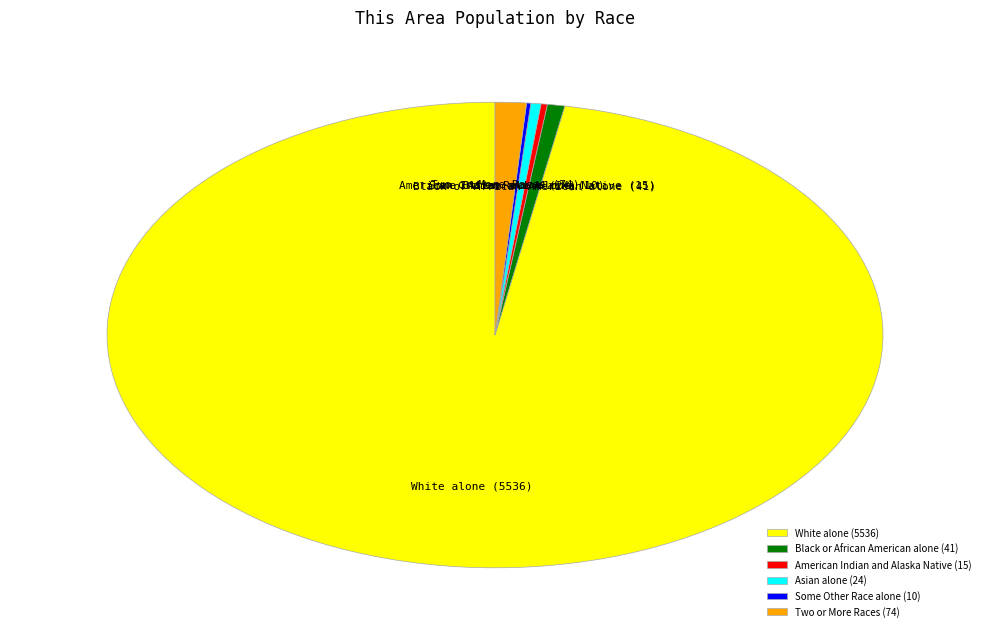

Does any single category account for the majority?

Yes